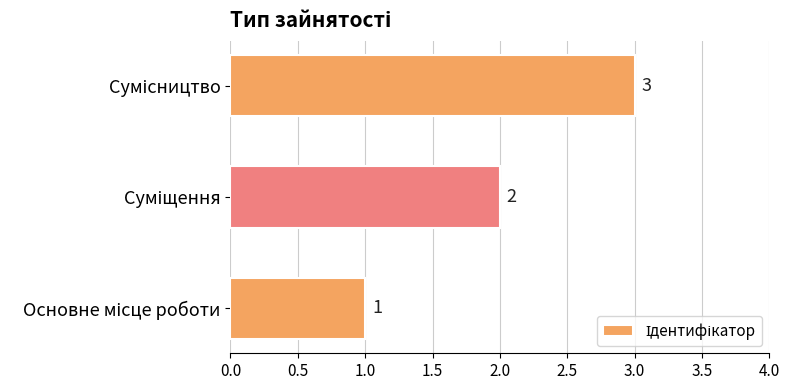

What is the sum of all values?

6